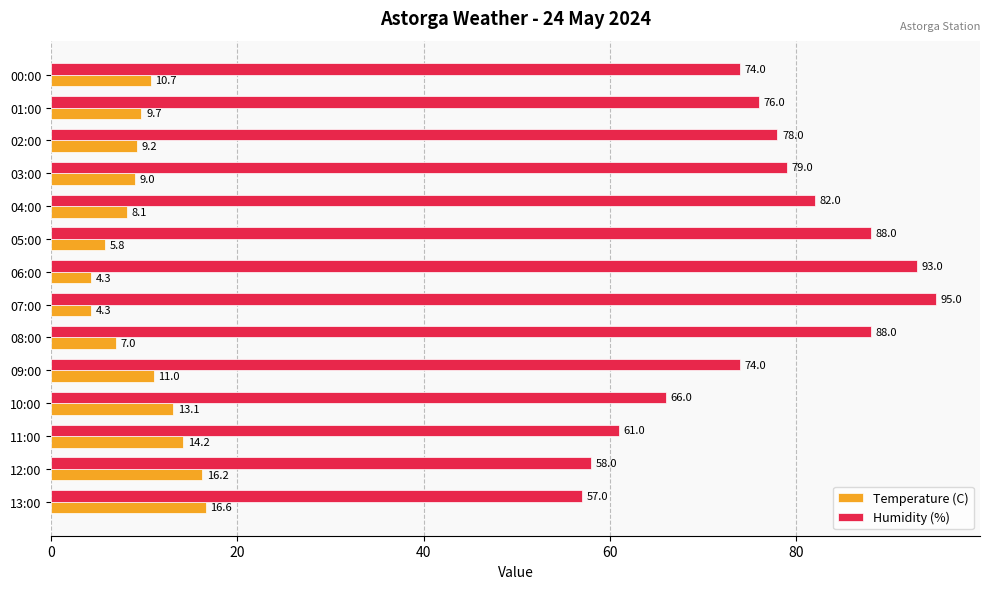

Where is Temperature (C) nearest to the value 10?

01:00